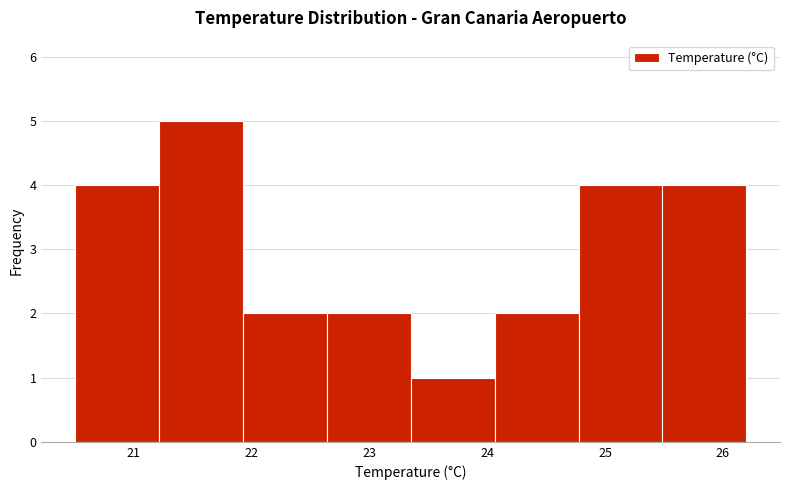

How tall is the bar that spans 21.9 to 22.6 on the x-axis? Neither the bar edges nor the heights are printed on the chart, so give them approximately, as read against the axes.

2